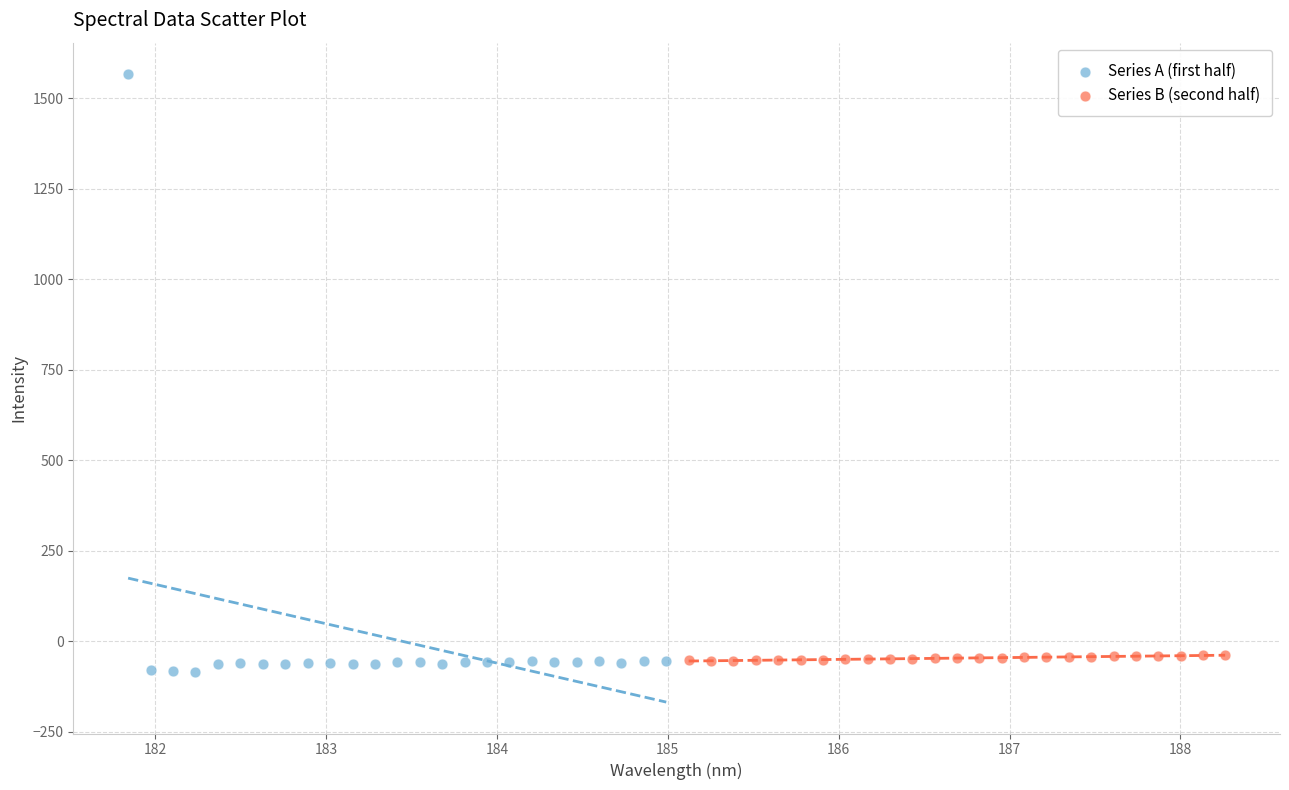

Which series has the widest spread of Y values?

Series A (first half)